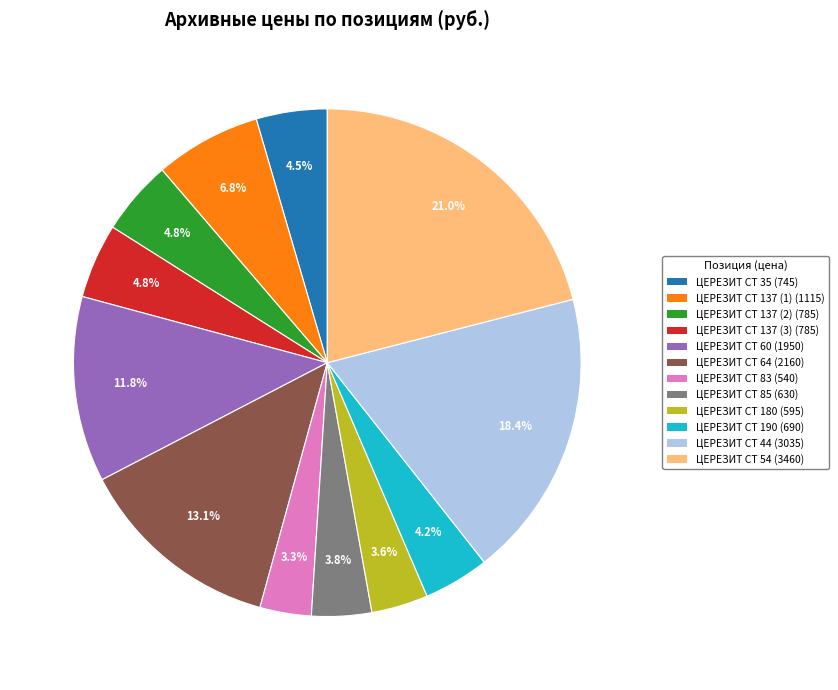

Is there a majority slice in this chart?

No